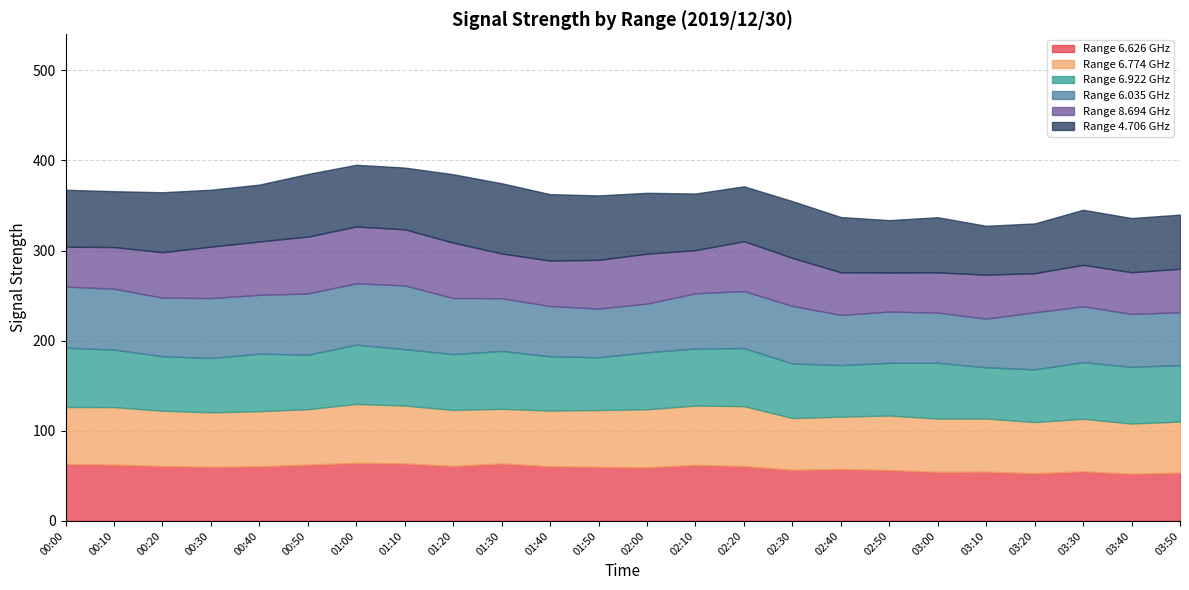

At which category is the sum across all series the highest?

01:00